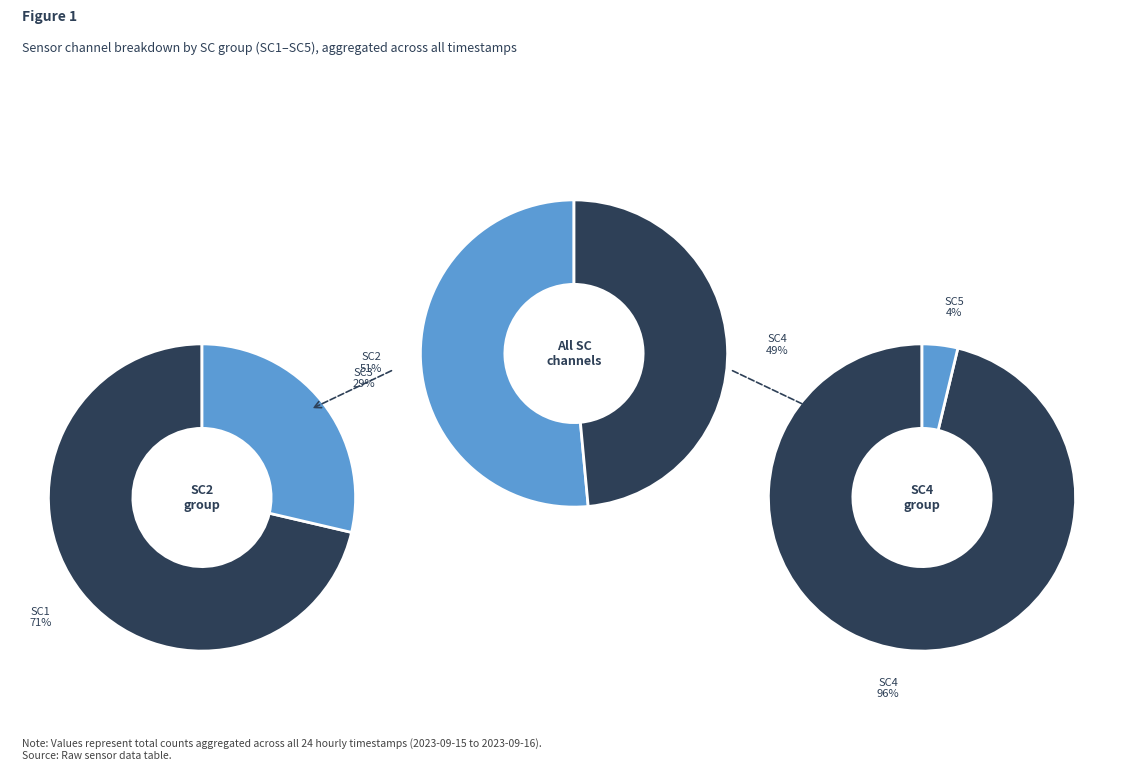

The 12 slice represents 13% of the pie. True or false?

False